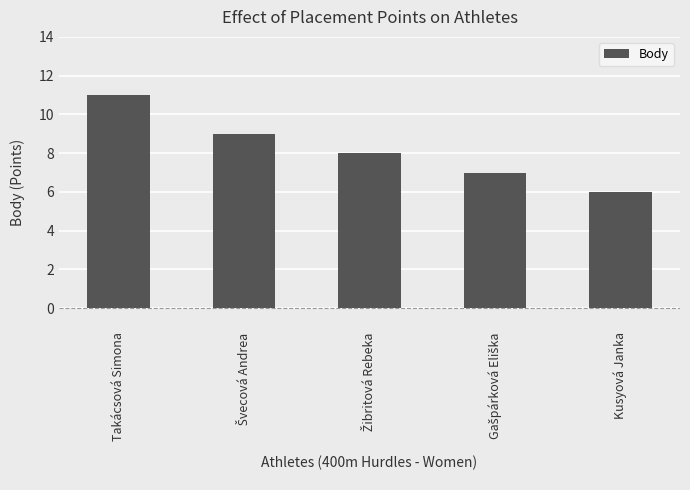

Count the values in the range 7 to 9.

3